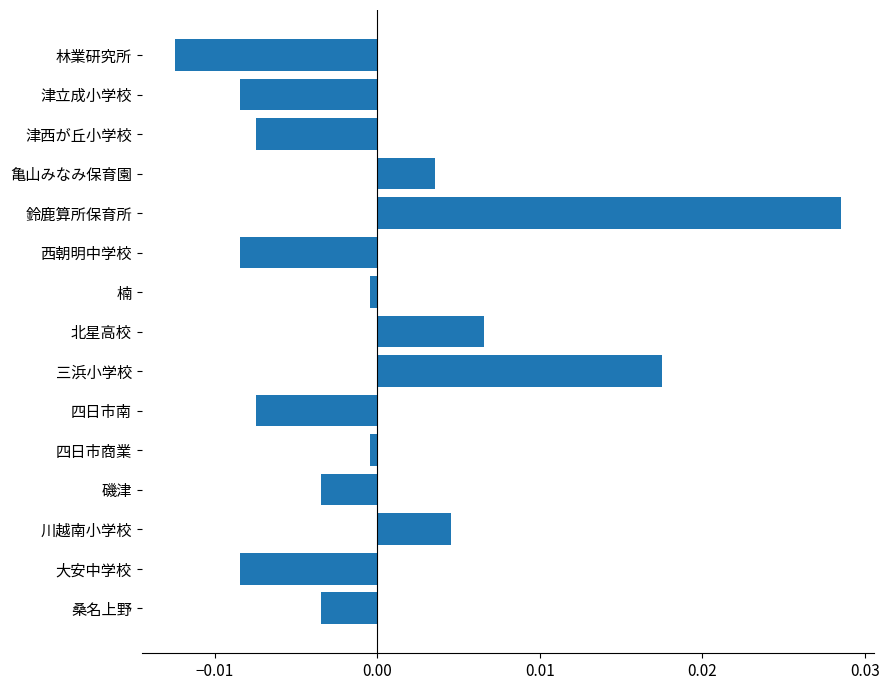

At which category does the chart reach its minimum across all series?

林業研究所